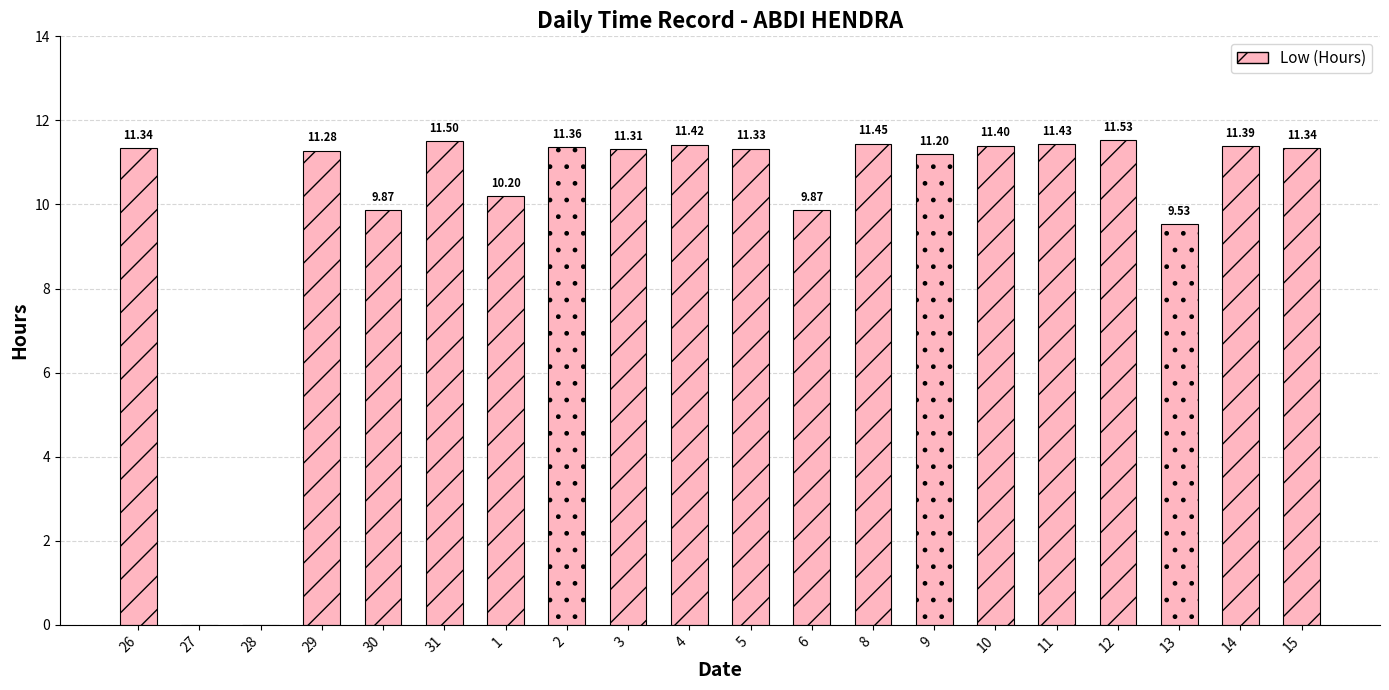

Between 4 and 27, which is larger?

4